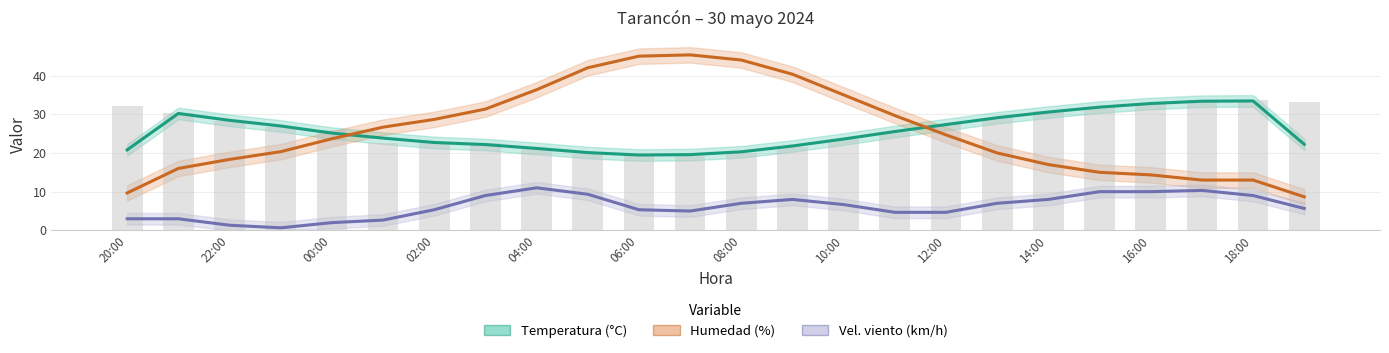

What are all the series names shown in the legend?

Temperatura (°C), Humedad (%), Vel. viento (km/h)